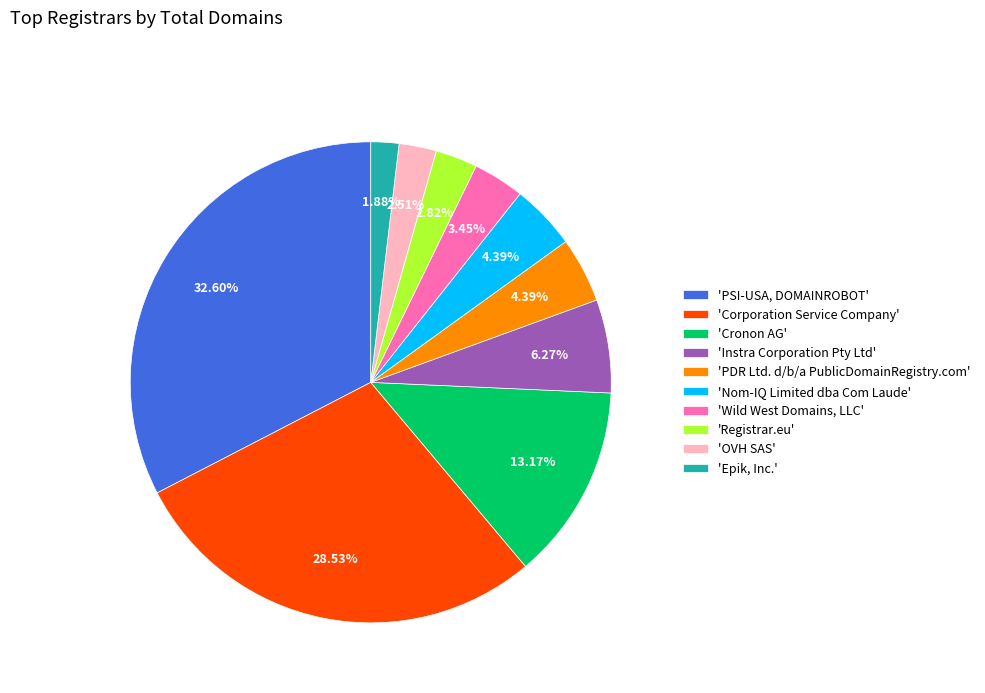

Count the number of slices in the pie.

10